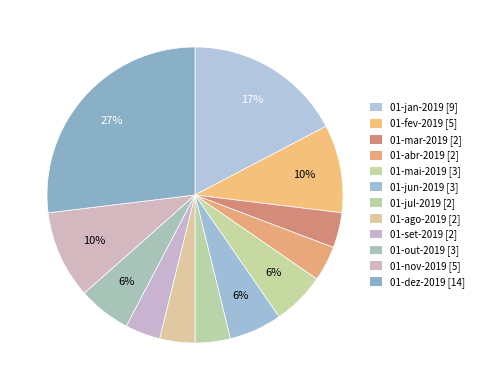

Count the number of slices in the pie.

12